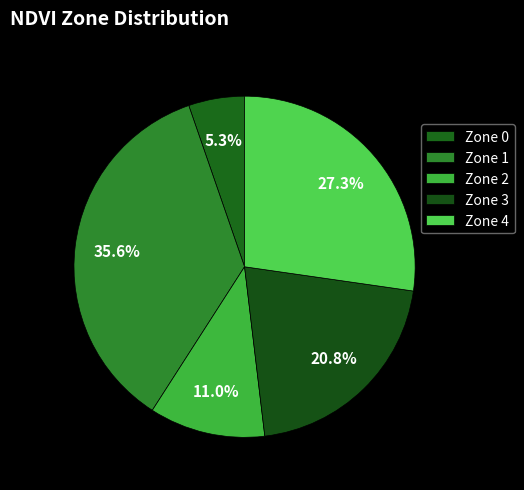

Is Zone 1 the majority of the pie?

No